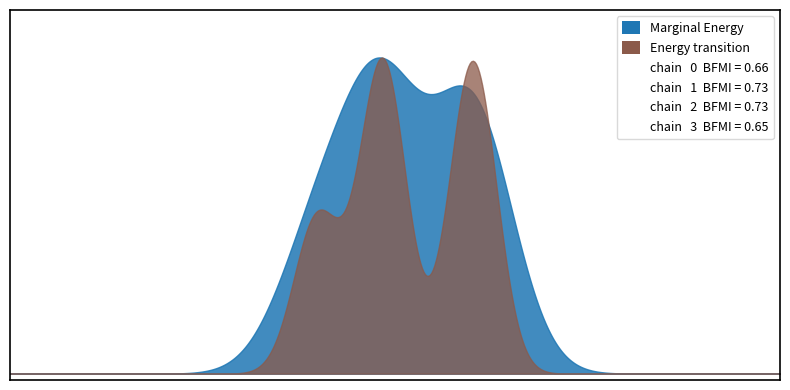

Which category has the lowest value across all series?

3